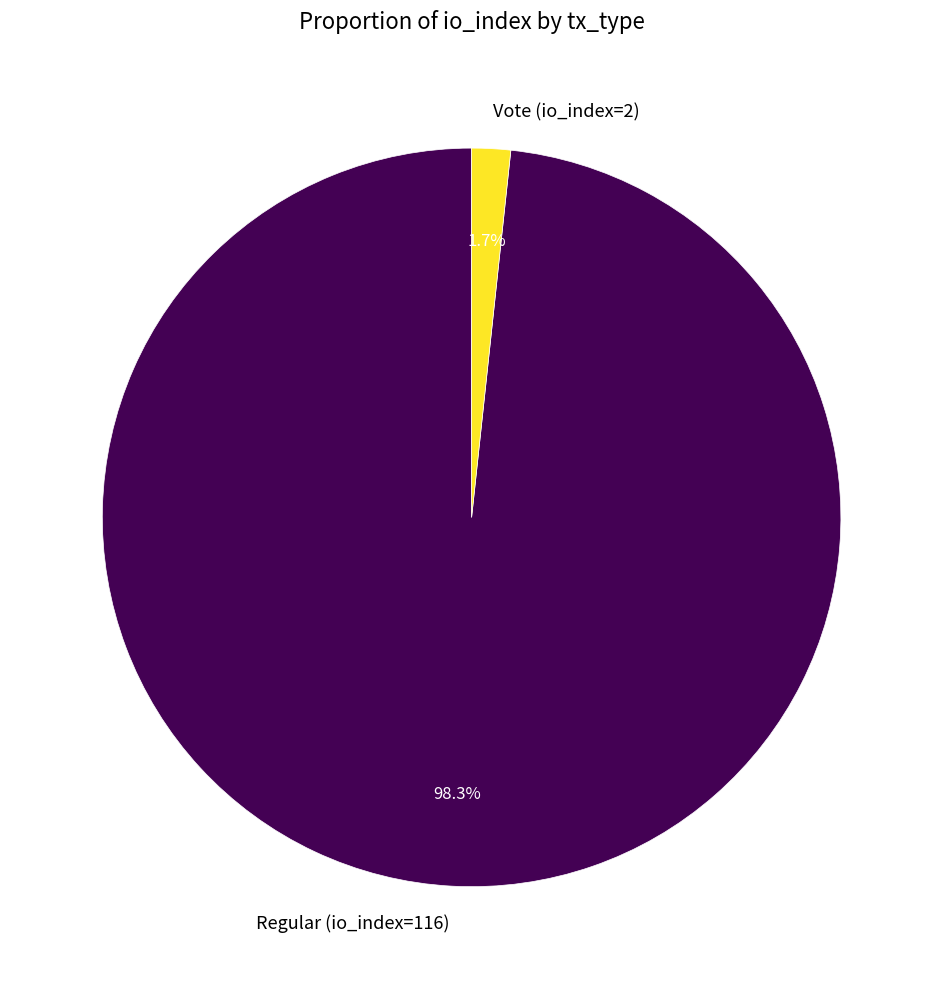

To the nearest percent, what is the difference between the largest and smallest slice percentages?

97%